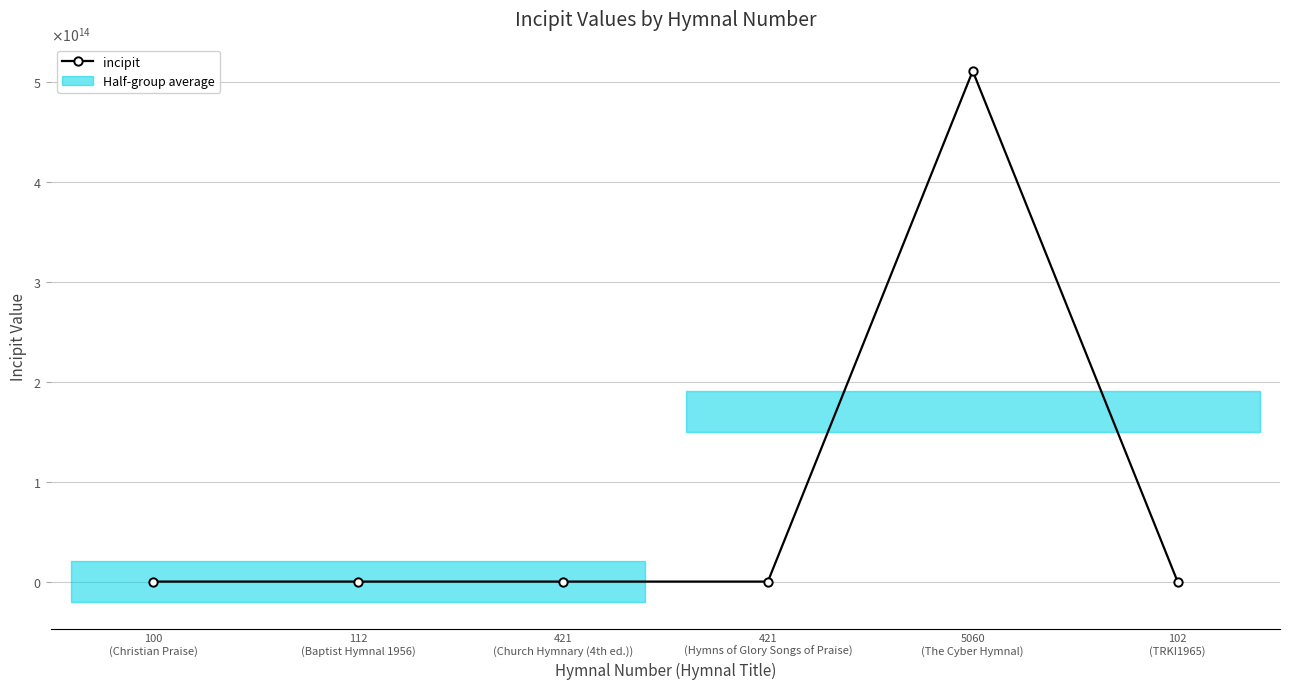

Count the number of values greater than 51127165123.

1